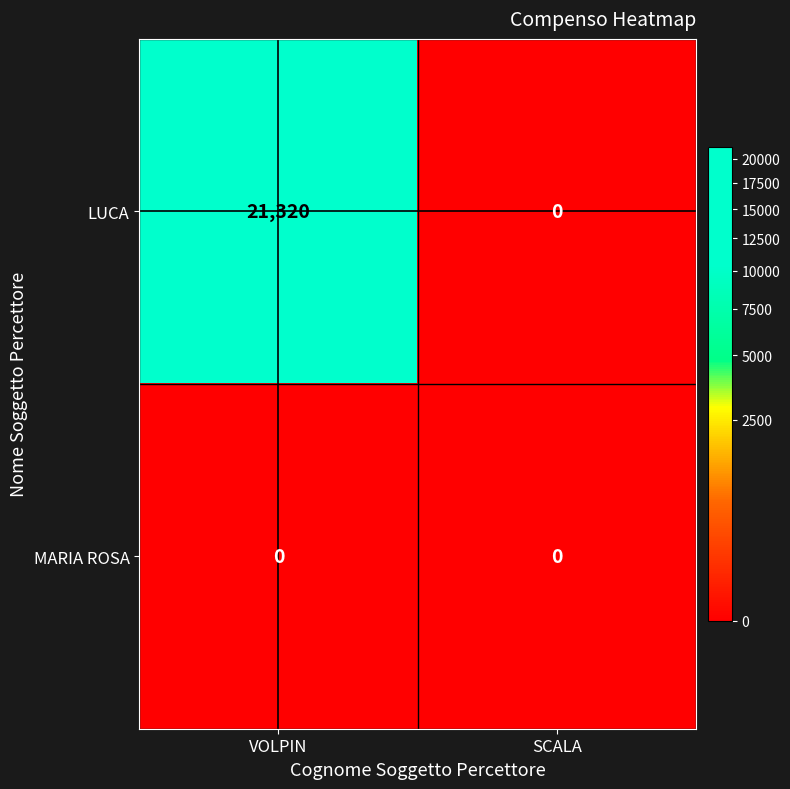

What is the maximum value shown in the chart?

21320